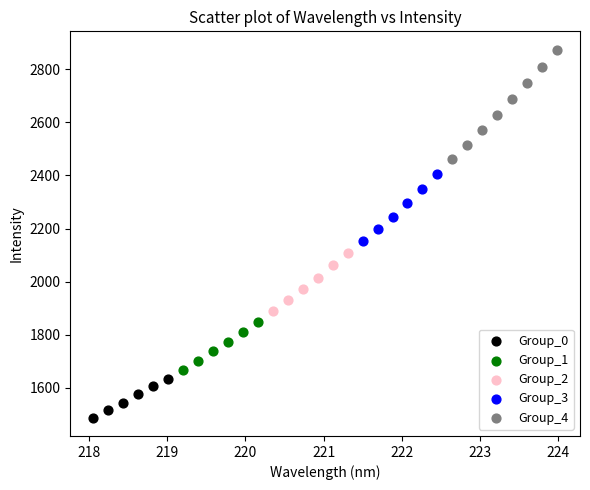

Which series has the largest Y range (max minus min)?

Group_4